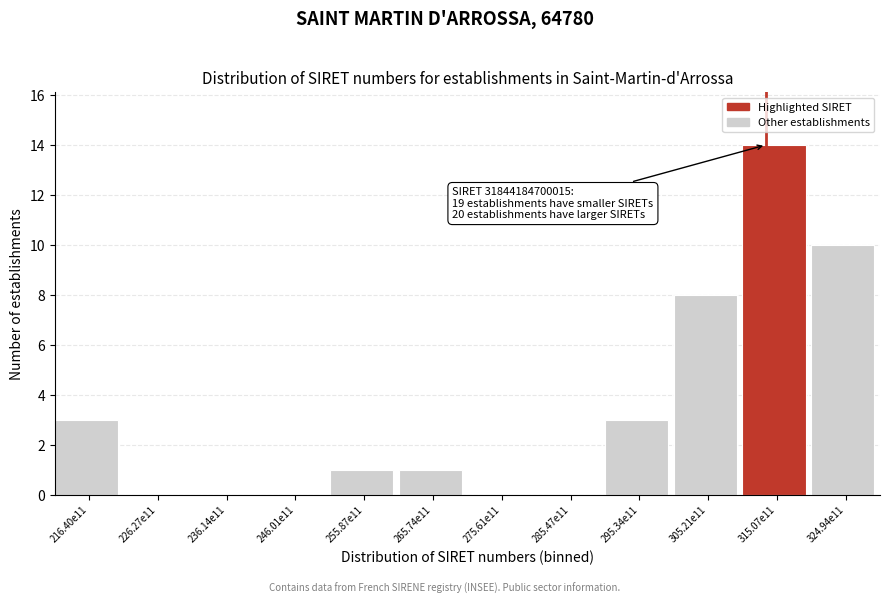

Reading left to right, transcribe all the data shown in this chart.

216.40e11=3	226.27e11=0	236.14e11=0	246.01e11=0	255.87e11=1	265.74e11=1	275.61e11=0	285.47e11=0	295.34e11=3	305.21e11=8	315.07e11=14	324.94e11=10